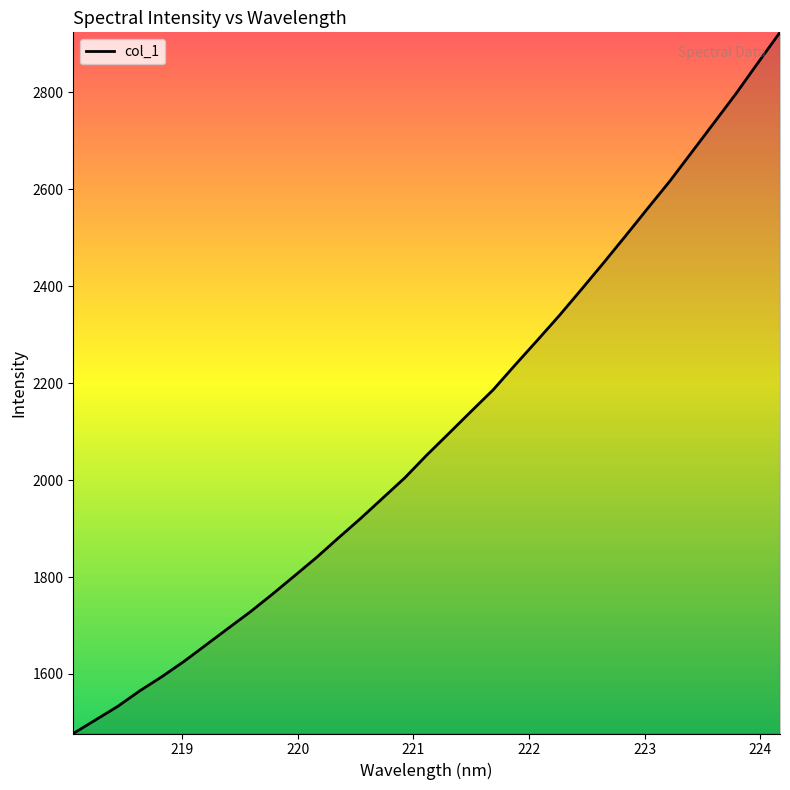

What is the minimum value shown in the chart?

1477.0